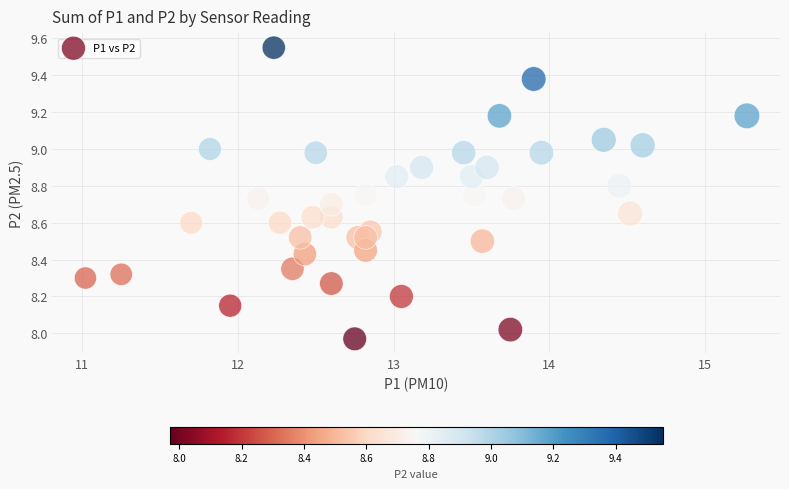

What is the range of X values (max minus min)?

4.2